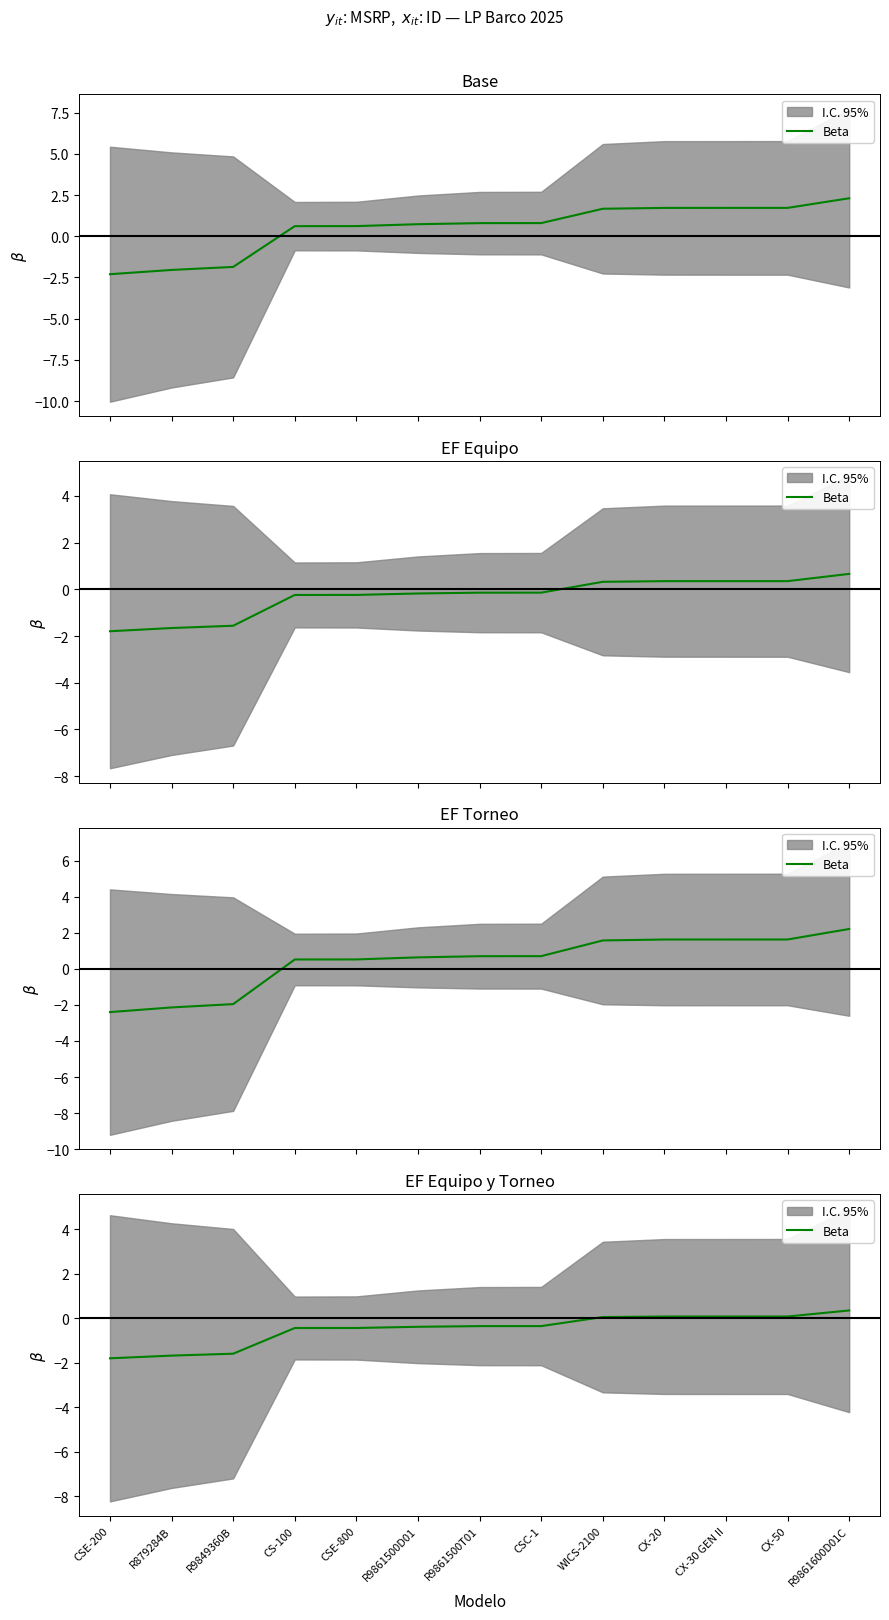

What is the value of the 8th point from the left?

-0.4